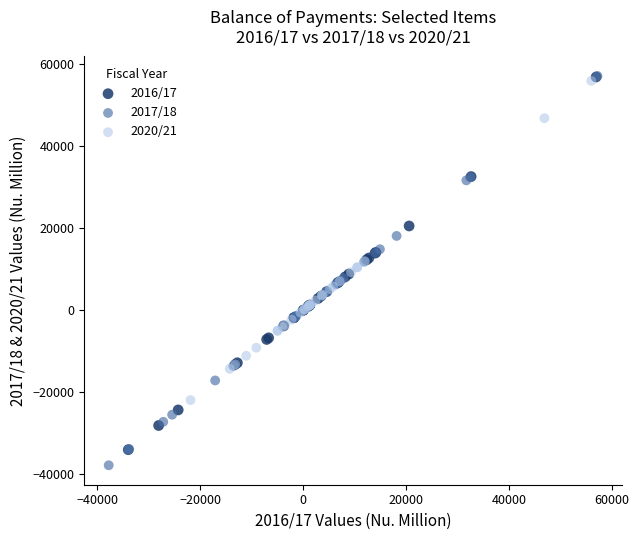

Which series has the largest Y range (max minus min)?

2017/18